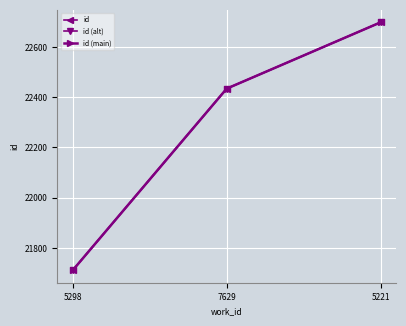

Reading left to right, transcribe all the data shown in this chart.

id: 21711	22434	22698
id (alt): 21711	22434	22698
id (main): 21711	22434	22698